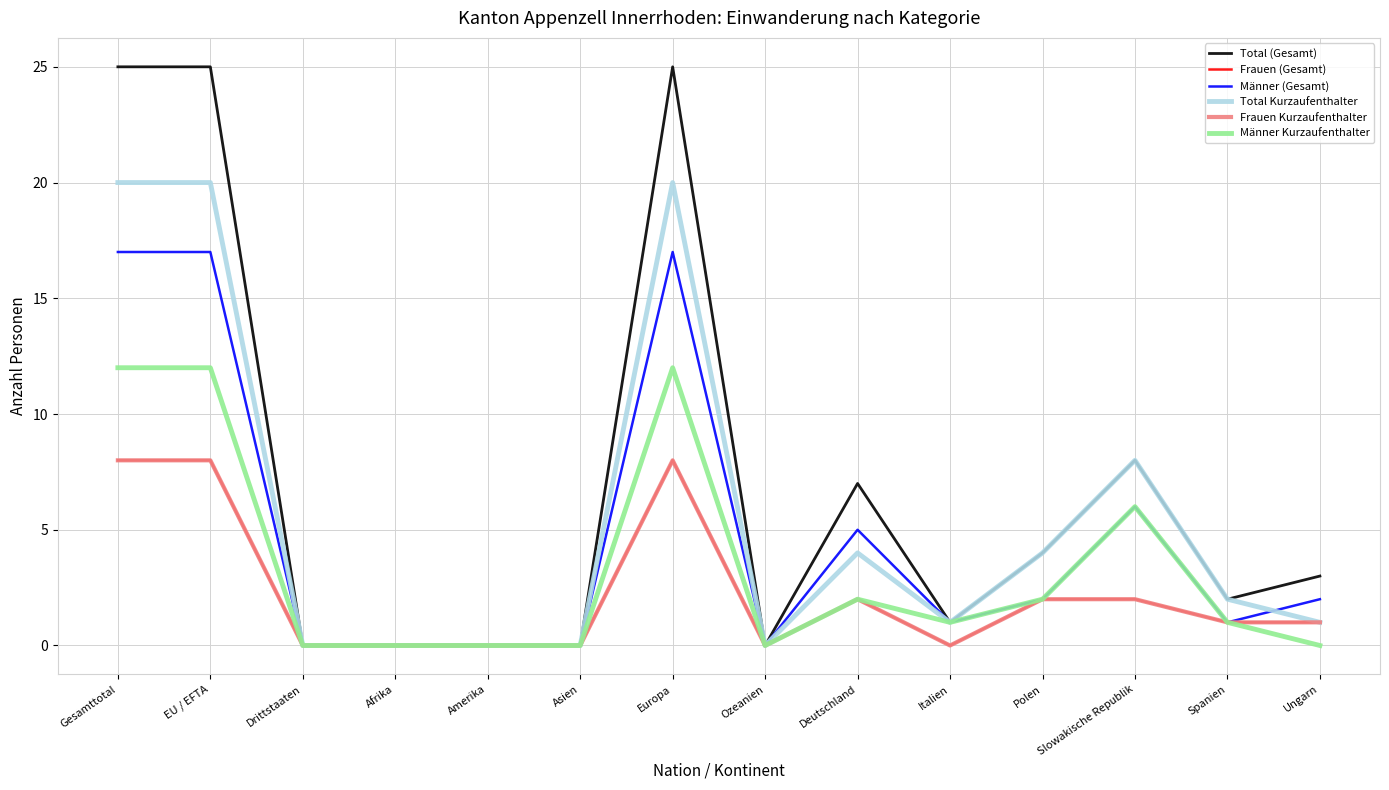

Does the chart have visible grid lines?

Yes